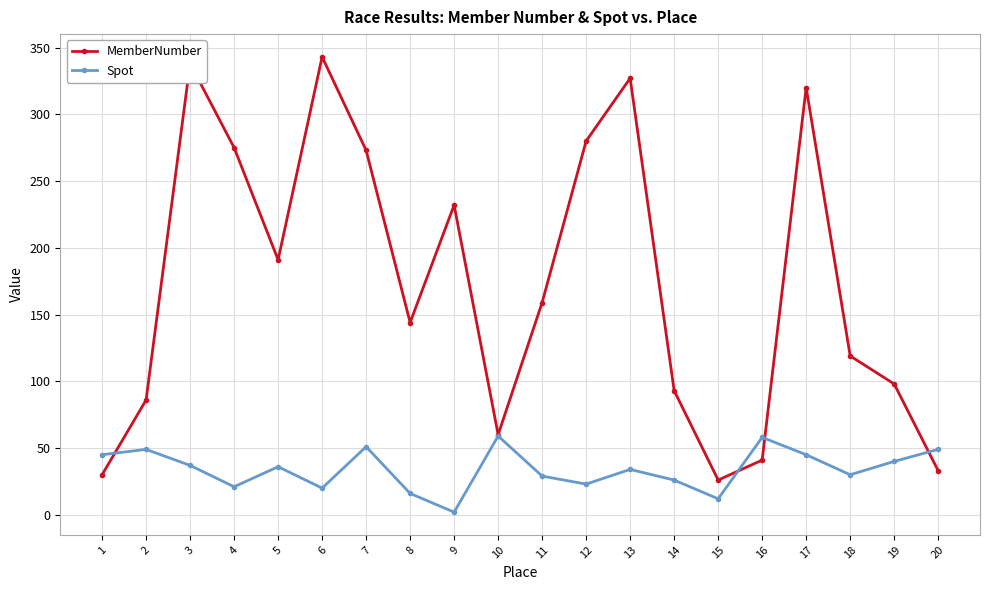

List the series in order of their overall mean, highest first.

MemberNumber, Spot